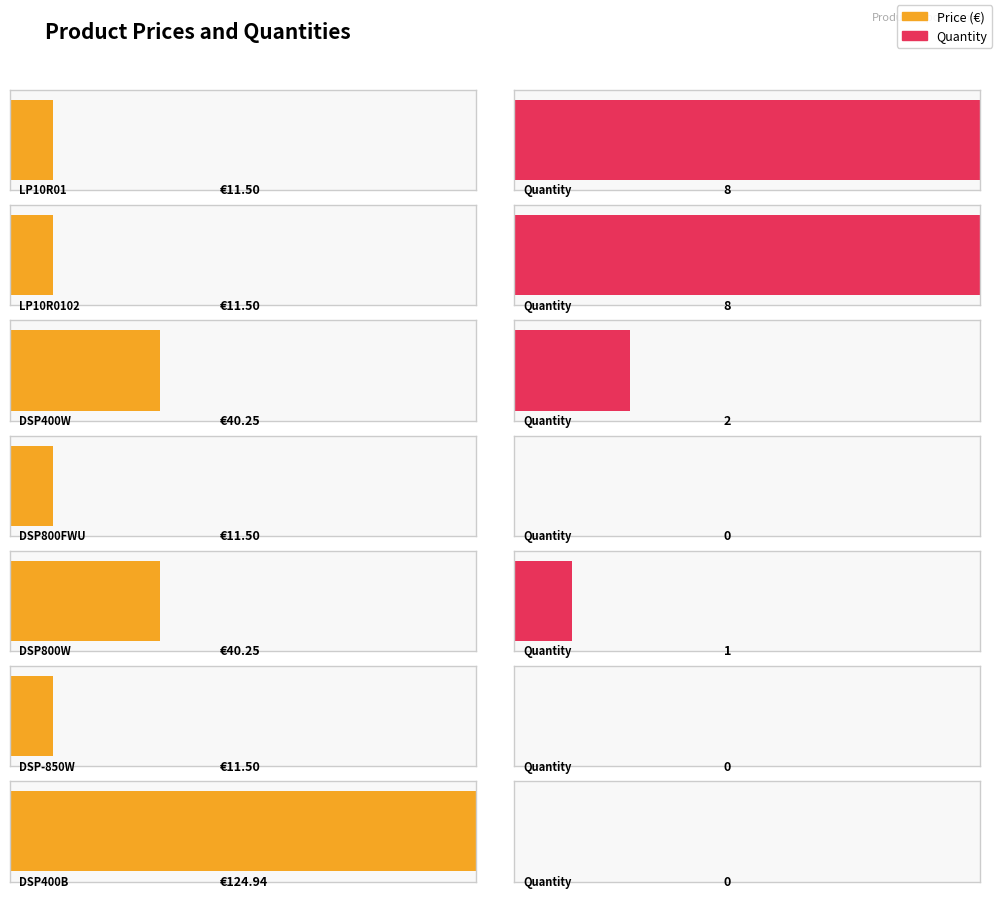

What is the approximate value at DSP800W?

40.2